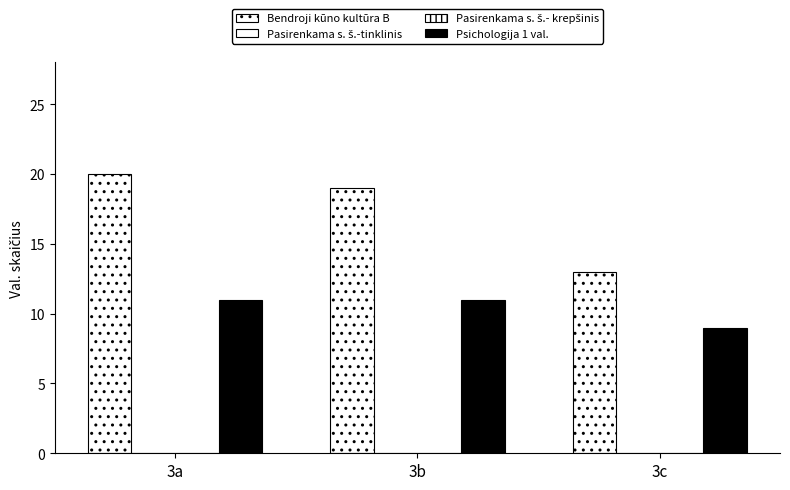

Which category has the highest value in the Pasirenkama s. š.- krepšinis series?

3a